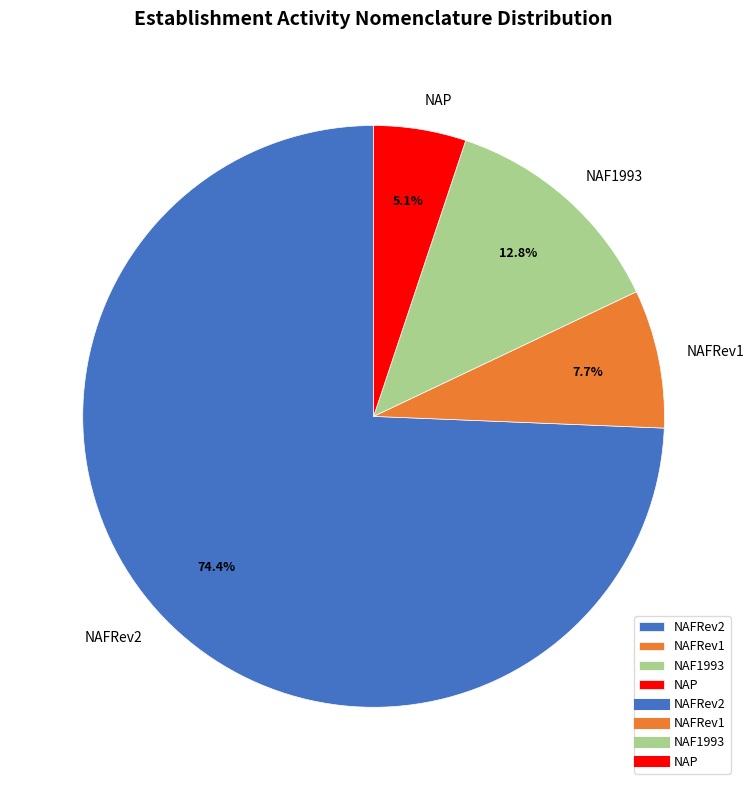

Rank the categories by value from highest to lowest.

NAFRev2, NAF1993, NAFRev1, NAP